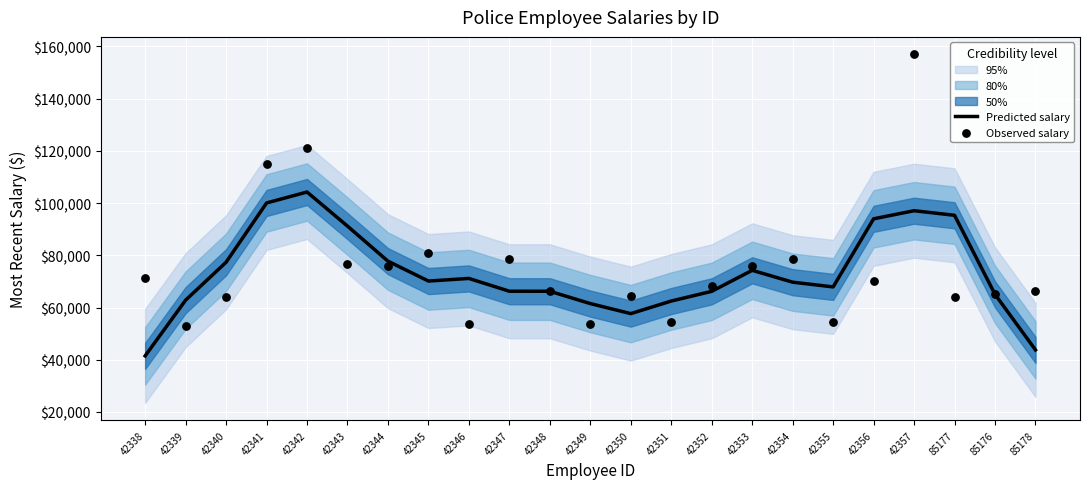

Which series reaches the maximum Y coordinate?

Observed salary